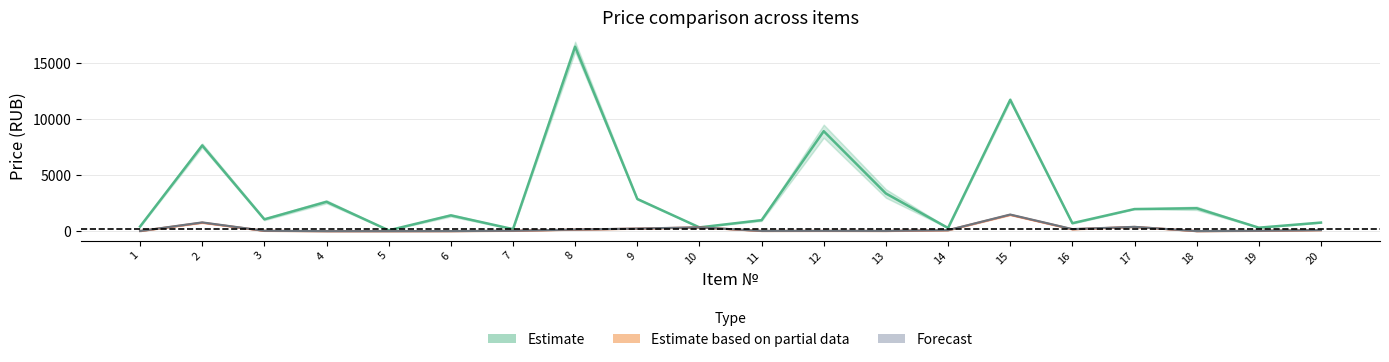

The value of col_6 at 1 is 44.5. True or false?

False